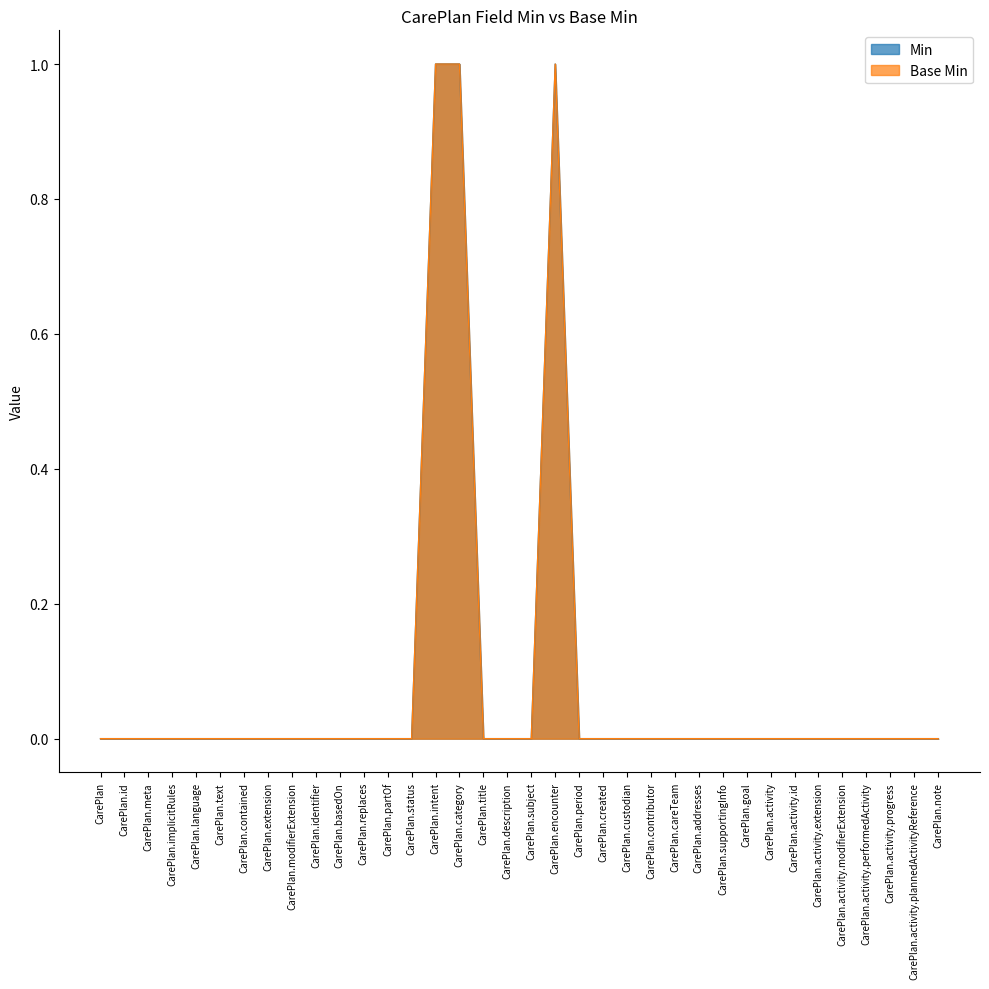

True or false: Min and Base Min intersect in this chart.

False